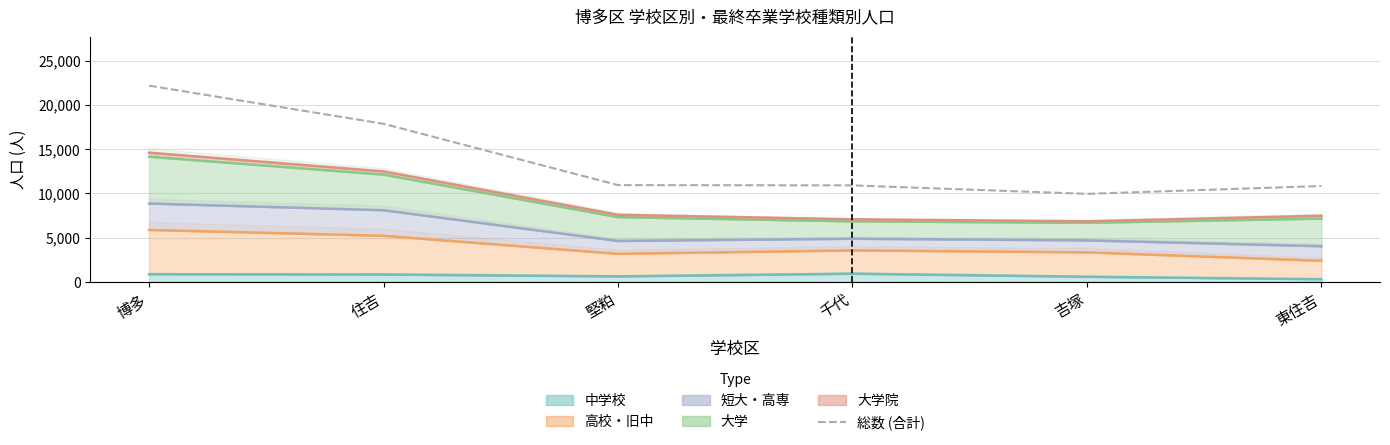

What is the sum of the values at 千代 and 東住吉?

21749